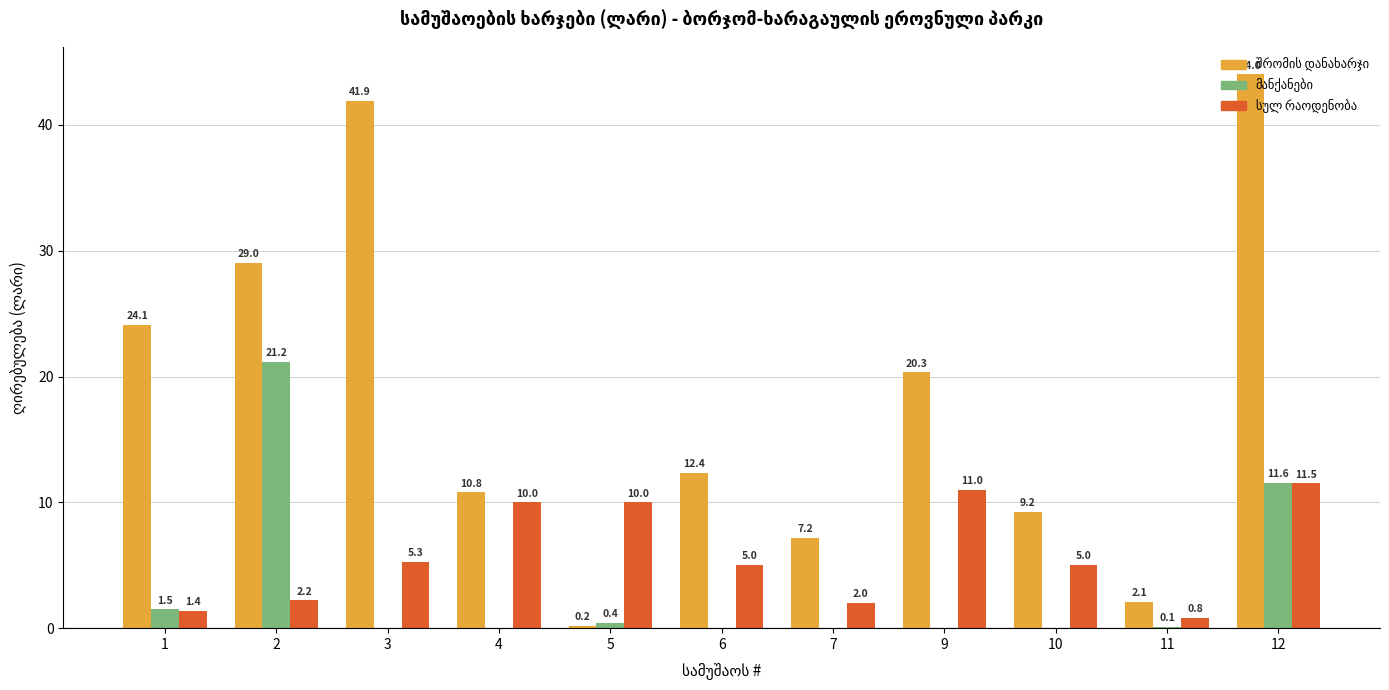

Which label corresponds to the largest value in the chart?

12